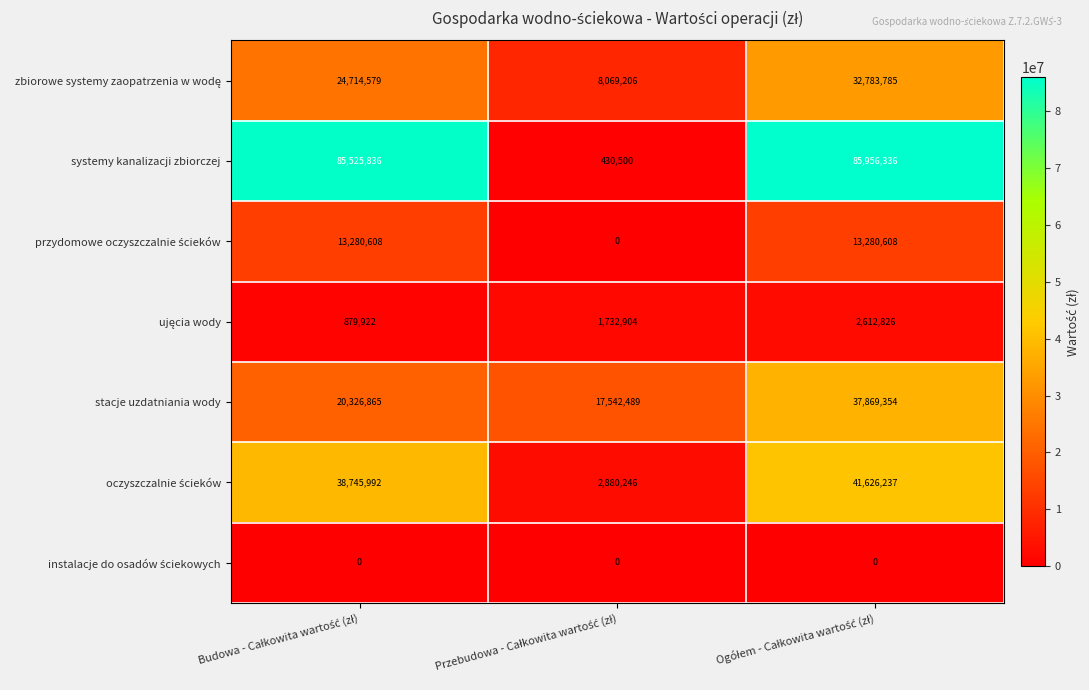

What is the maximum value shown in the chart?

85956336